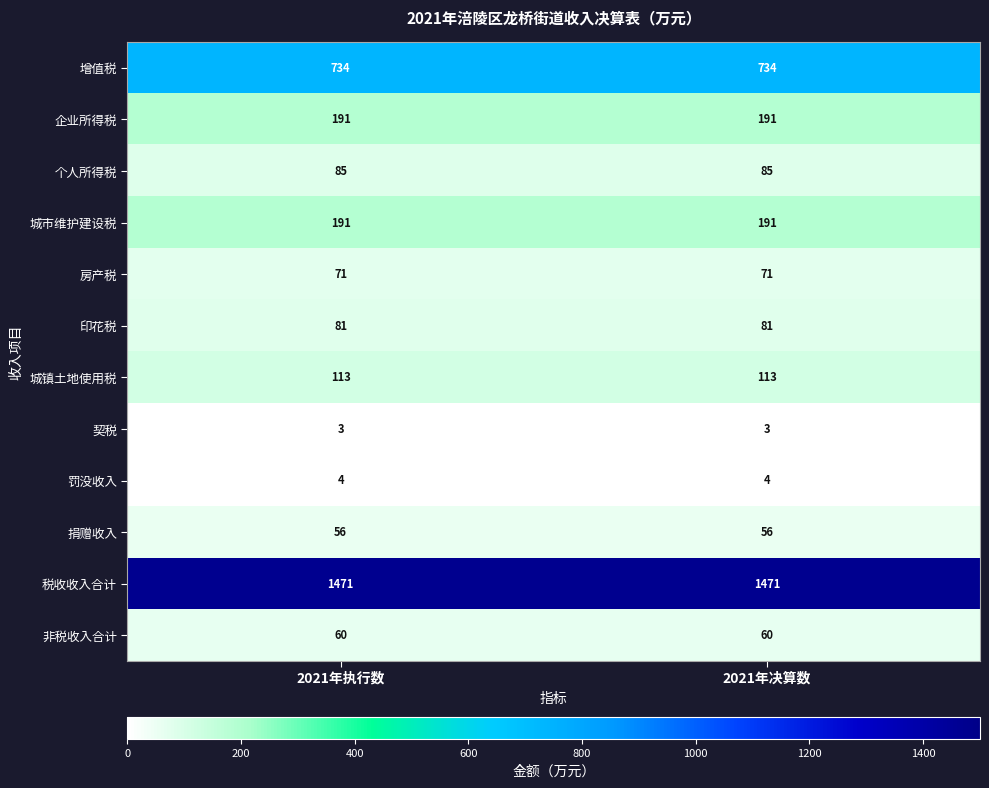

What is the minimum value for 契税?

3